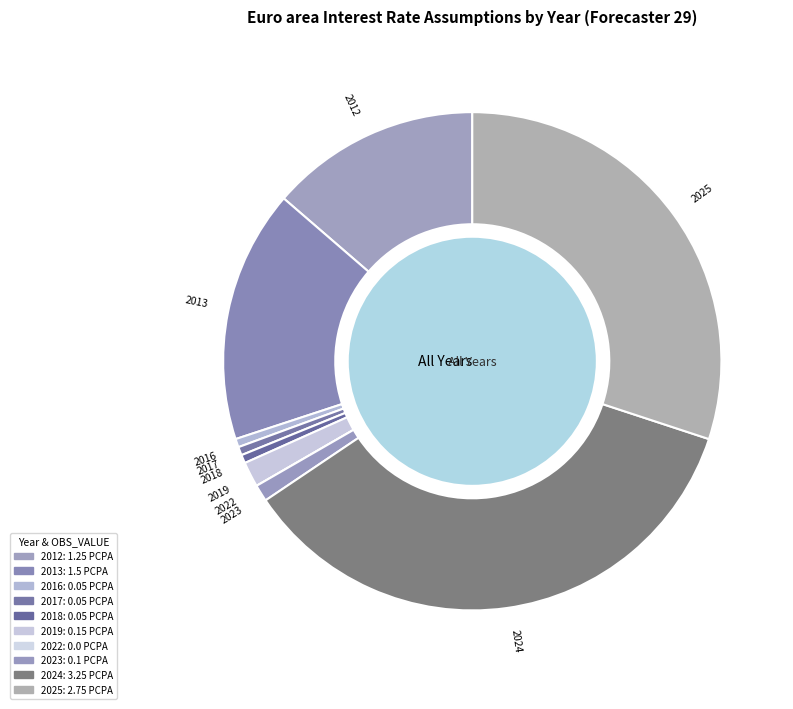

What portion of the pie excludes 2025?

69.9%